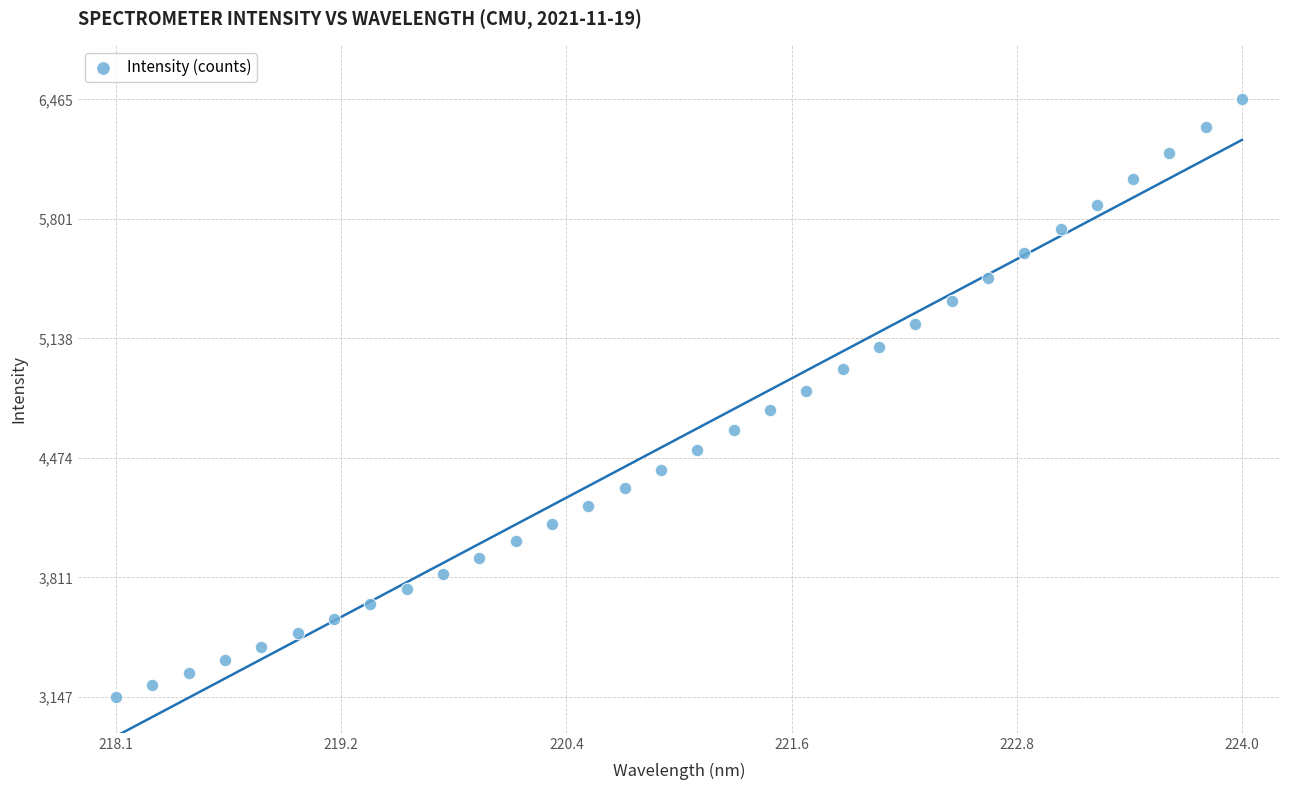

What is the range of Y values (max minus min)?

3317.9